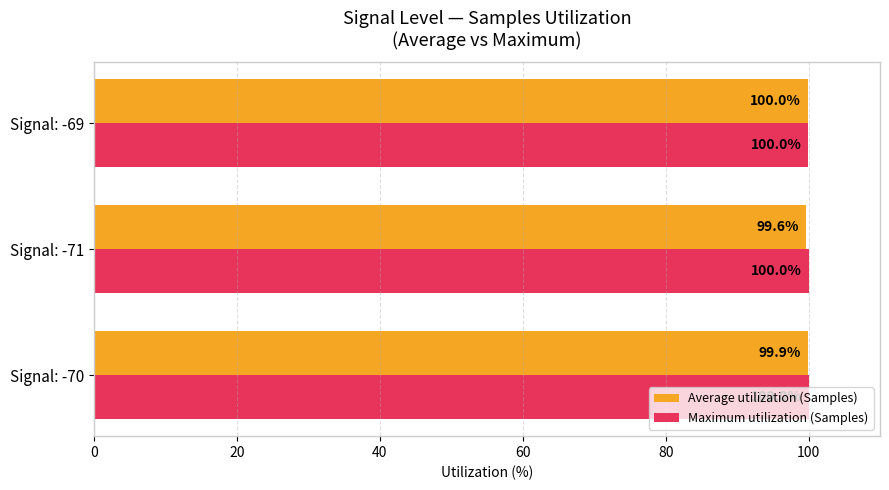

Which series has the largest total across all categories?

Maximum utilization (Samples)